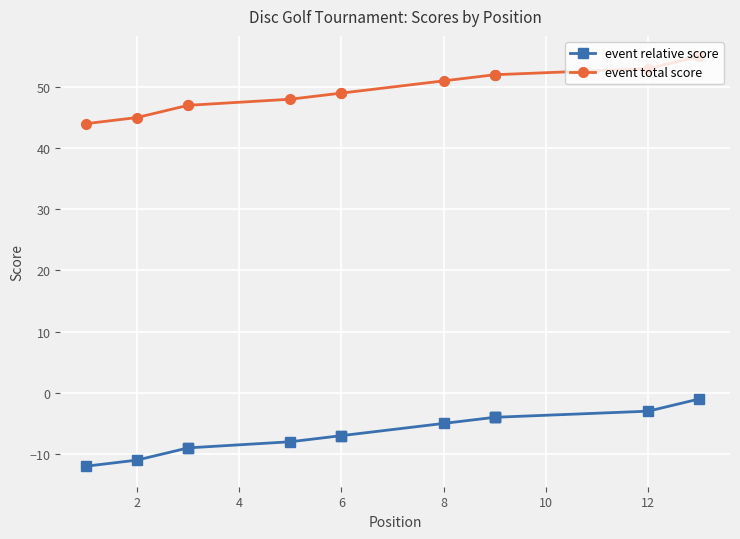

What is the maximum value shown in the chart?

55